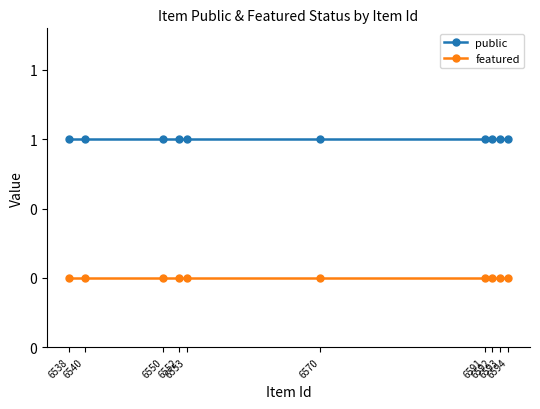

True or false: featured has a value of 0 at 6594.

True